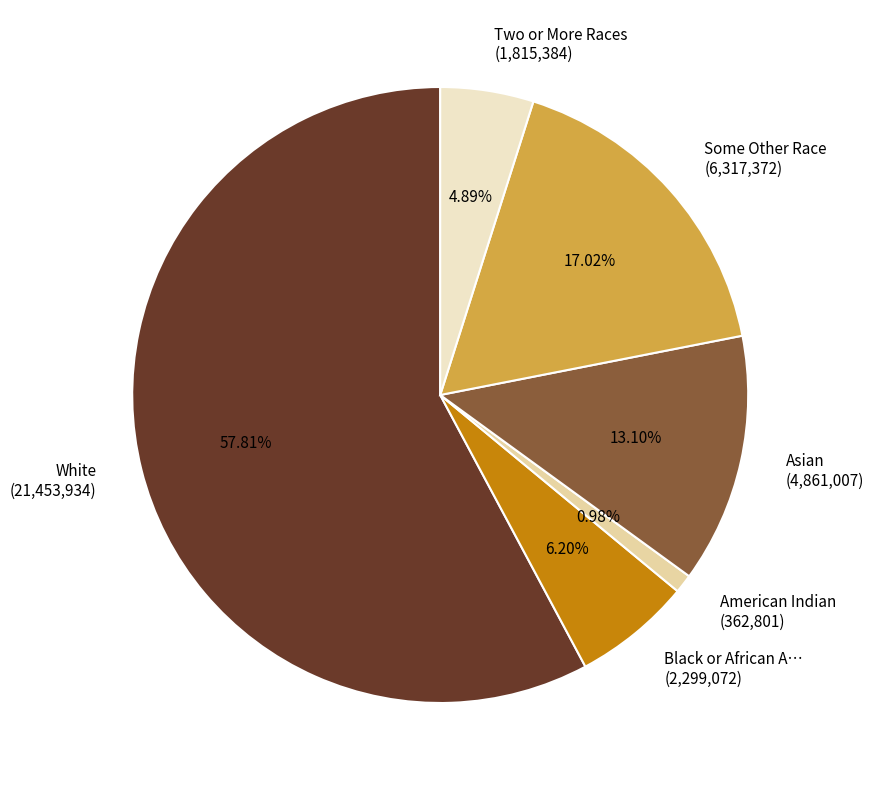

Is the sum of Some Other Race (6,317,372) and Black or African A… (2,299,072) greater than half?

No